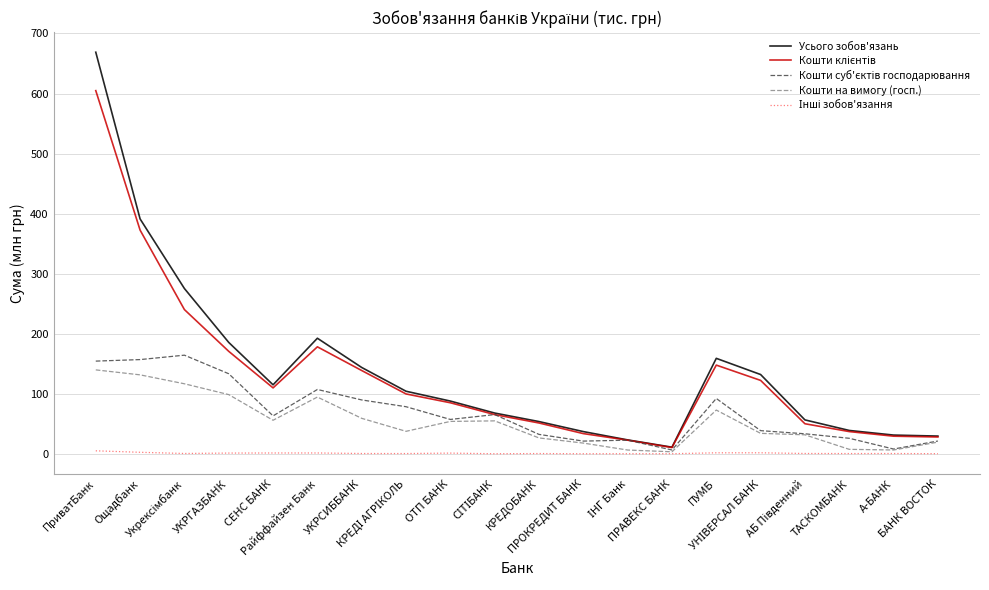

What is the highest value of the Усього зобов'язань series?

668.8